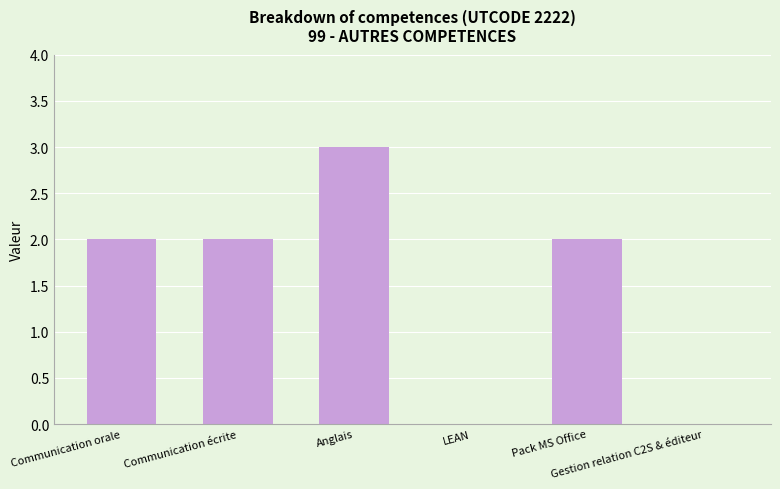

What is the sum of all values?

9